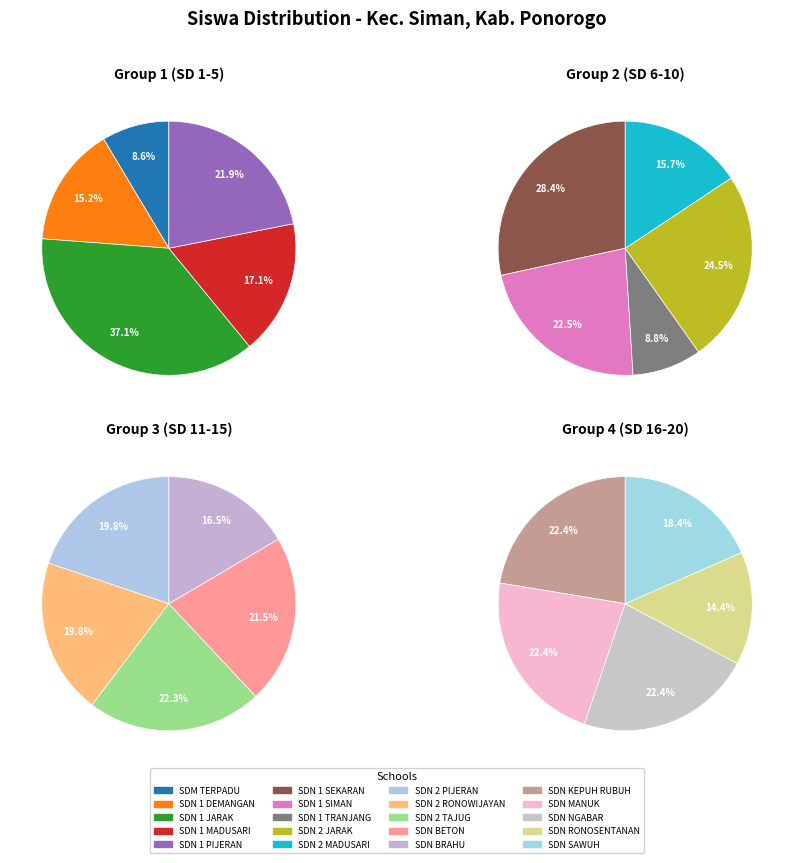

Which slice is the smallest?

SD MUHAMMADIYAH TERPADU